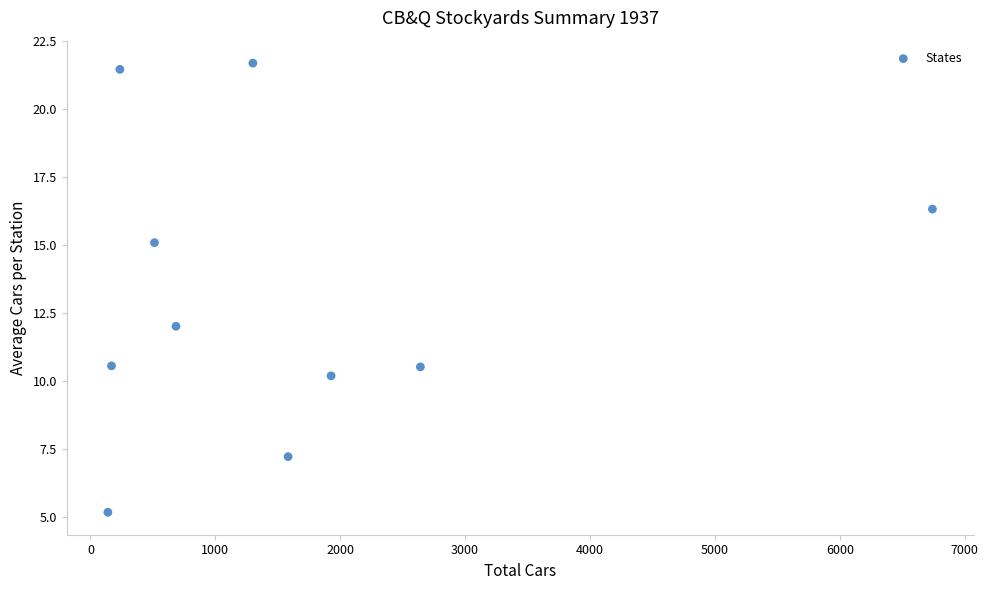

What is the range of Y values (max minus min)?

16.5